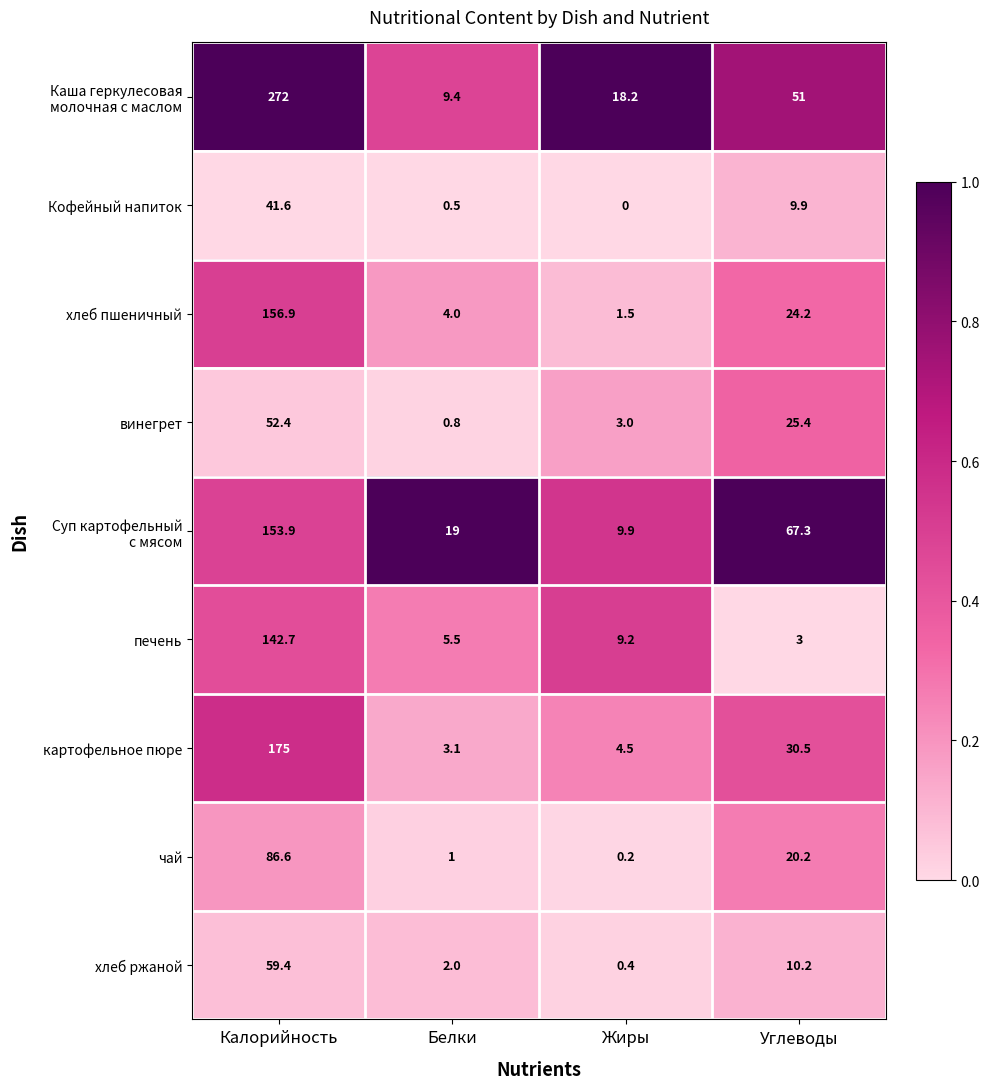

At which category is the sum across all series the highest?

Калорийность